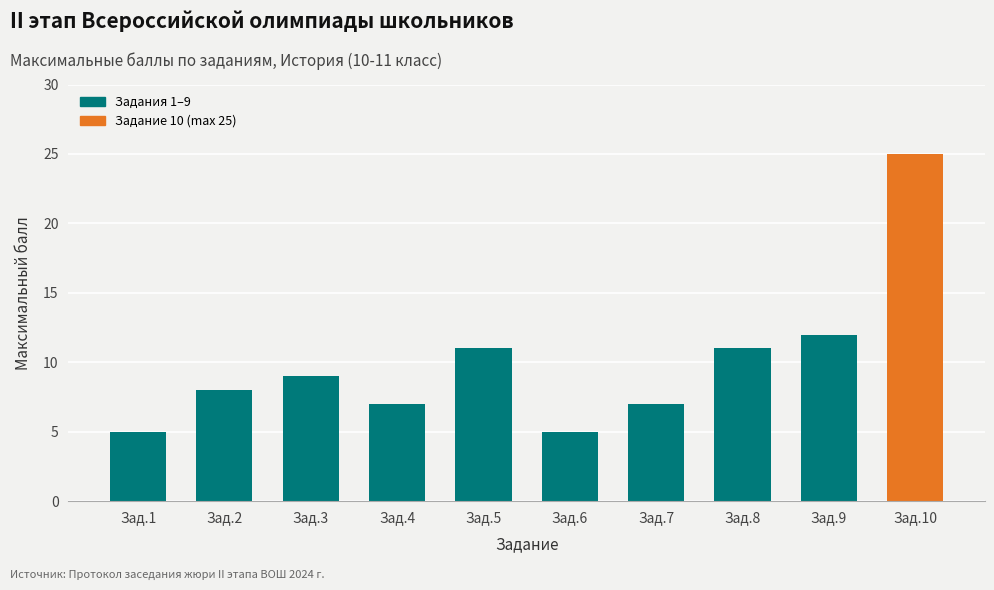

What value does the data have at Зад.3, to the nearest 10?

10